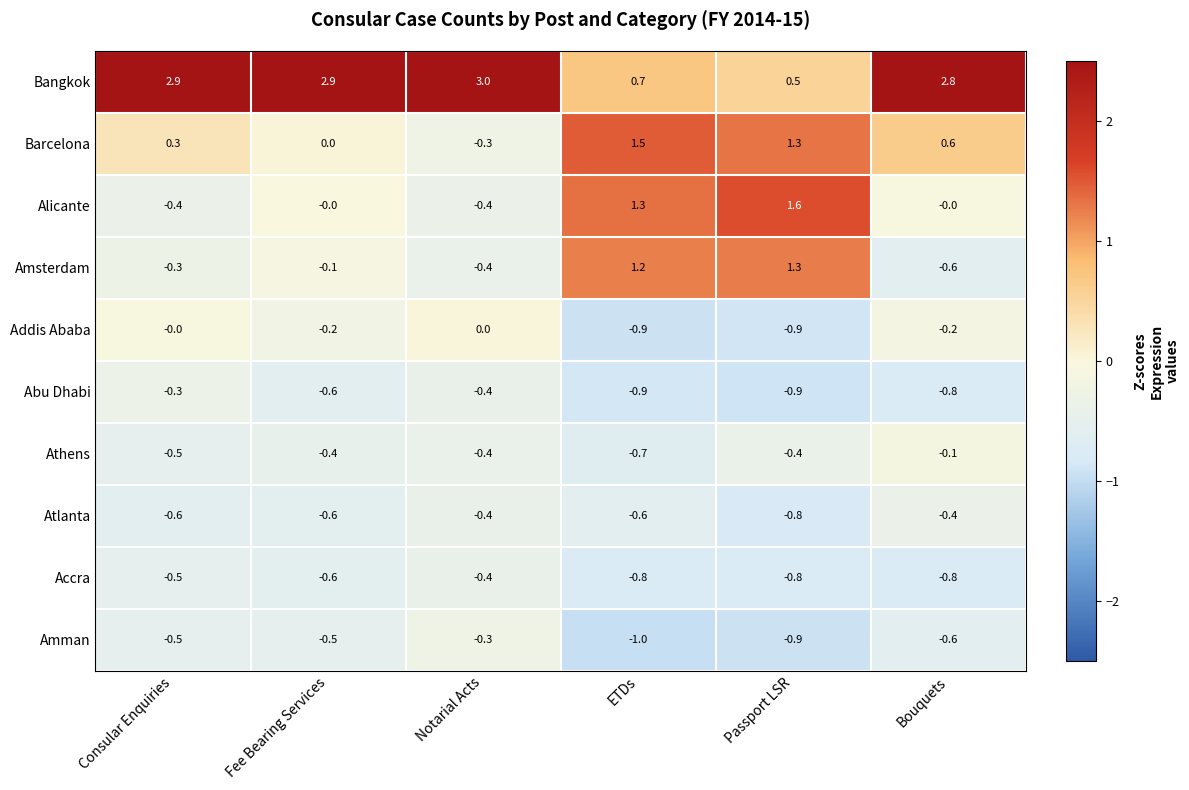

How many distinct data groups are displayed?

10